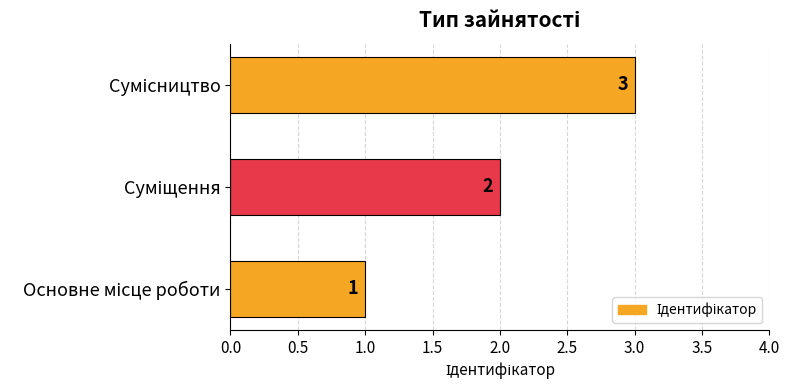

How many values are between 1 and 3?

3